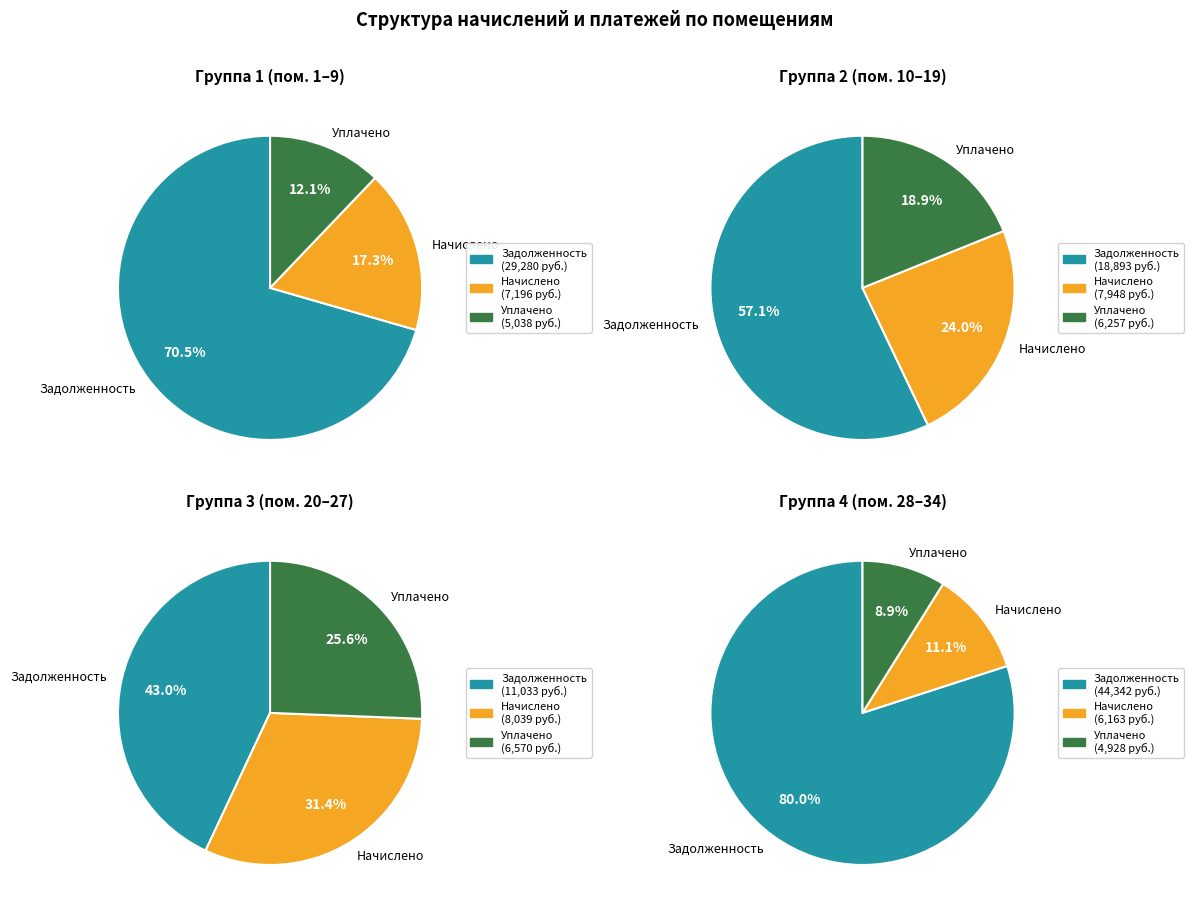

The 17 slice represents 1% of the pie. True or false?

False